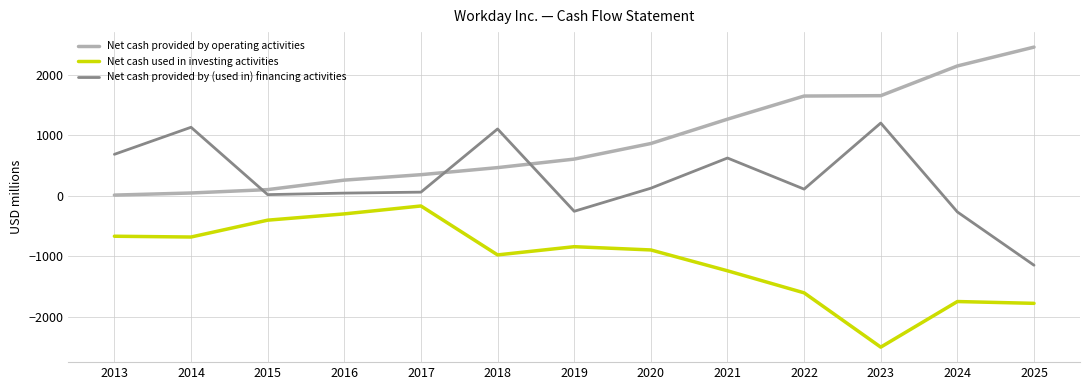

The value of Net cash provided by (used in) financing activities at 2025 is -732. True or false?

False